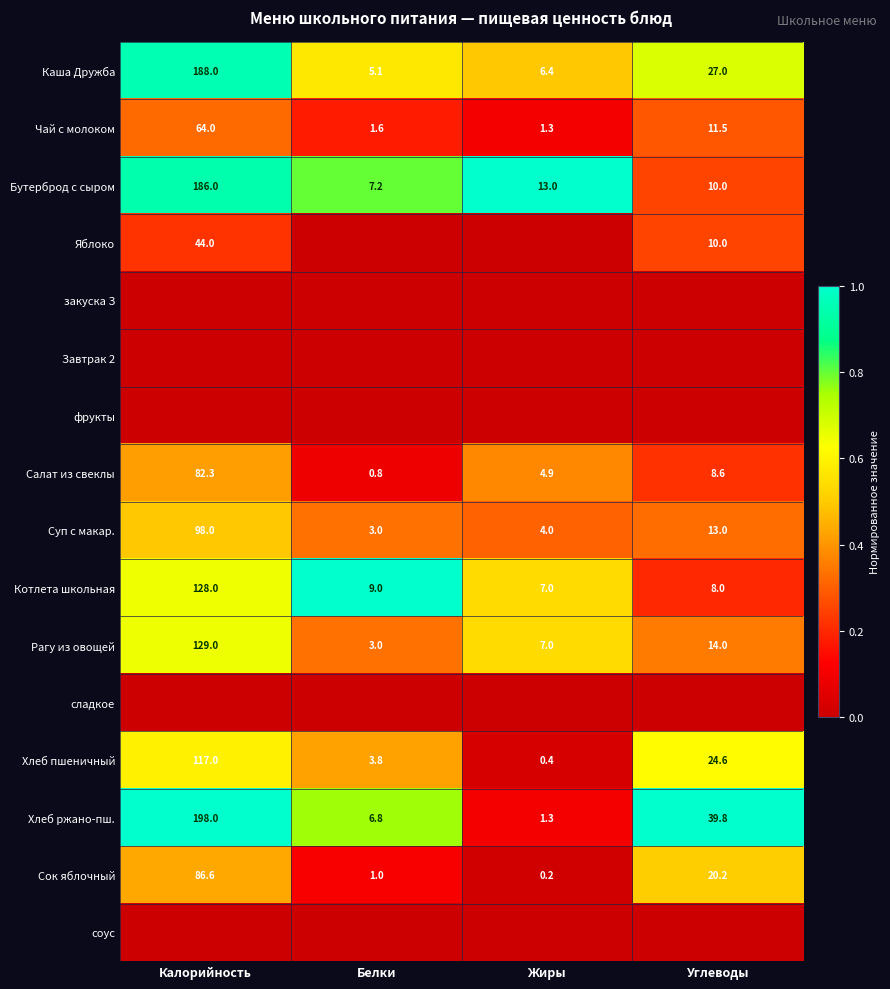

At which category is the sum across all series the highest?

Калорийность